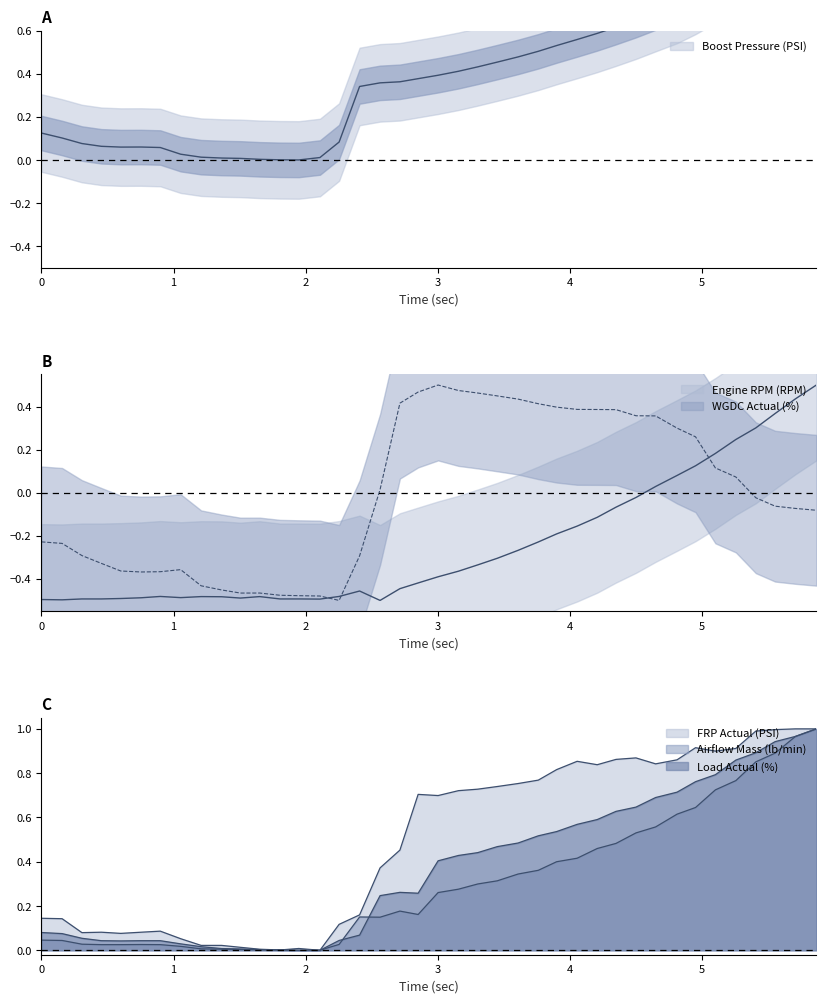

In Boost Pressure (PSI), how many points are higher than both neighbors (excluding endpoints)?

1